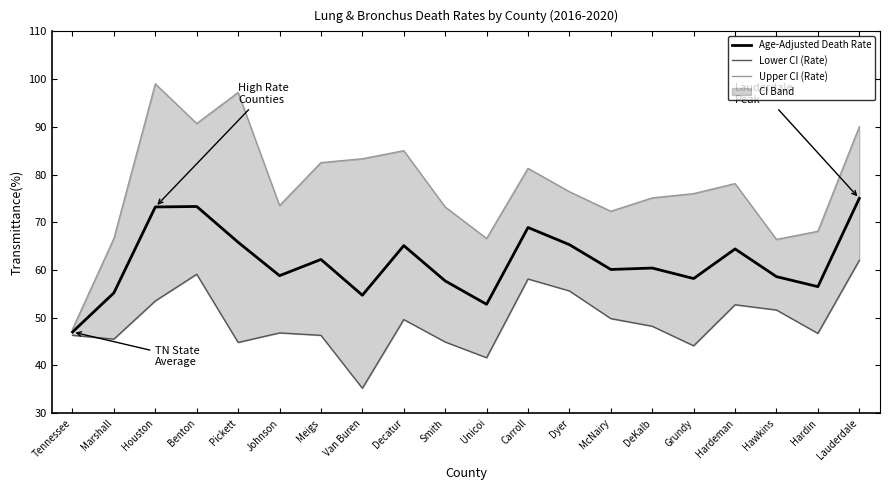

Which has a higher value, Unicoi or Meigs?

Meigs